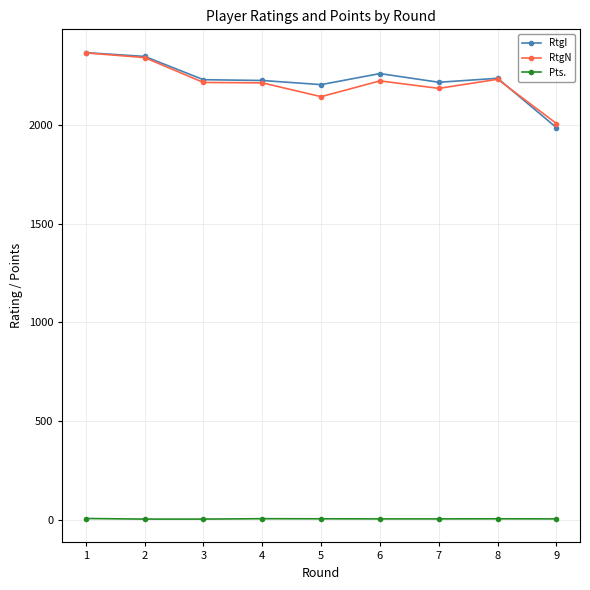

What is the spread (max minus min) of values at 1?

2360.5